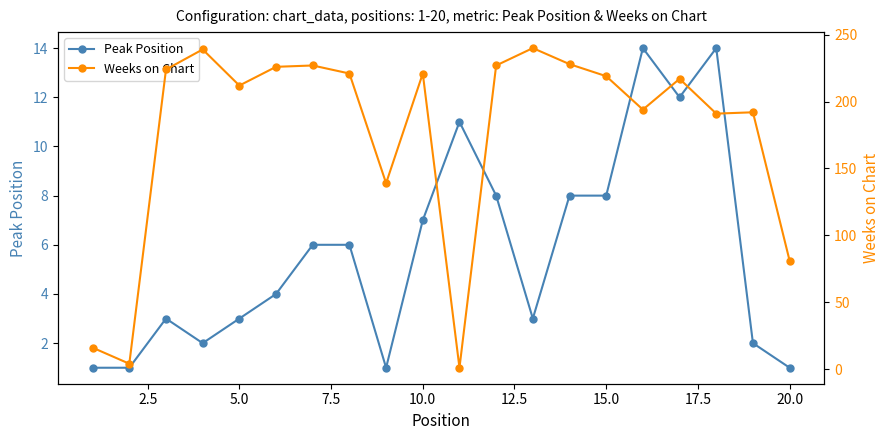

Reading left to right, what are all the values shown in this chart?

Peak Position: 1	1	3	2	3	4	6	6	1	7	11	8	3	8	8	14	12	14	2	1
Weeks on Chart: 16	4	224	239	212	226	227	221	139	221	1	227	240	228	219	194	217	191	192	81